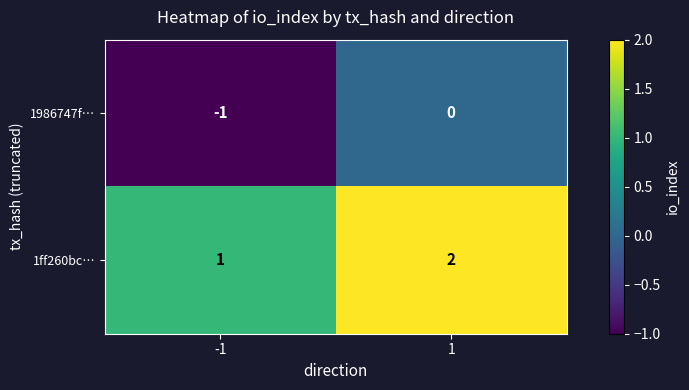

Rank the series by their maximum value, from lowest to highest.

1986747f…, 1ff260bc…